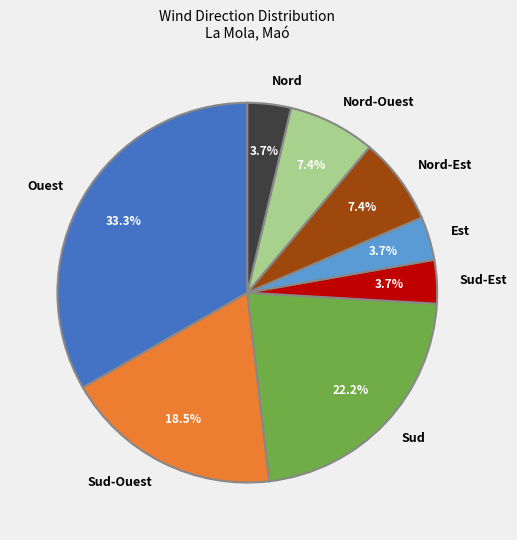

Does Nord account for over 50% of the chart?

No